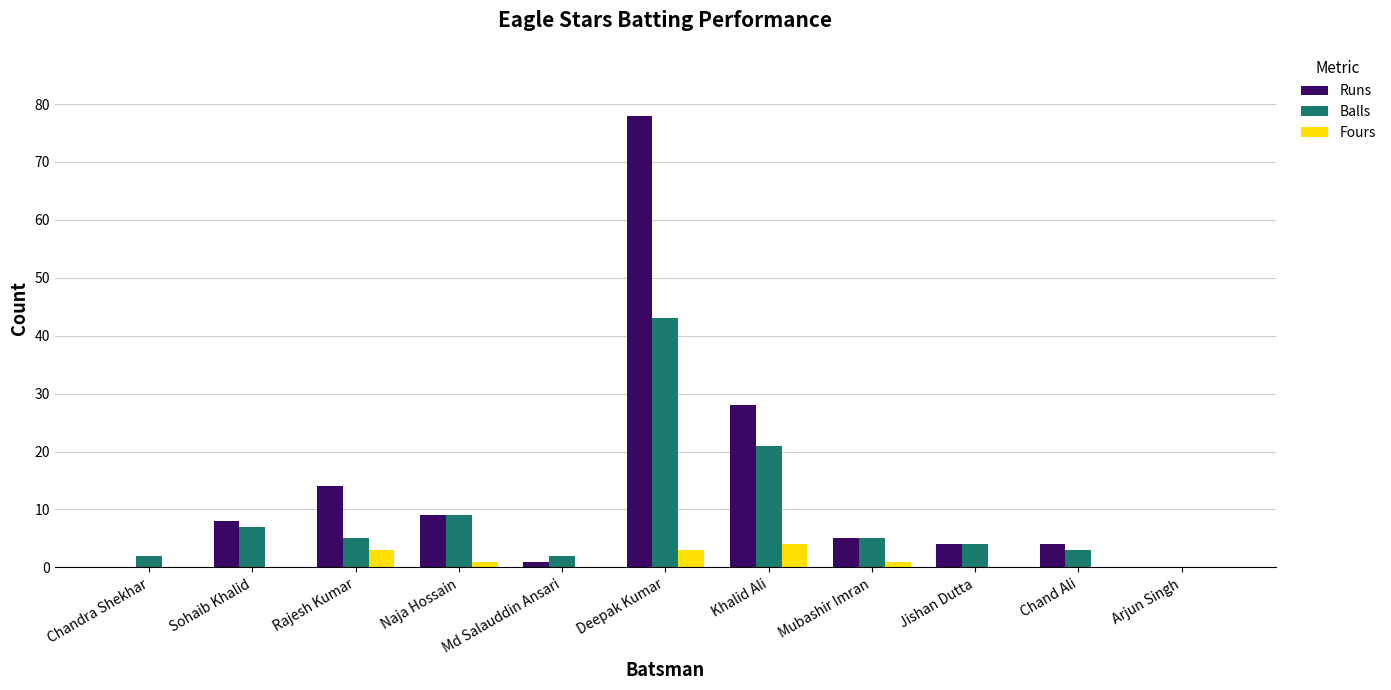

Reading left to right, transcribe all the data shown in this chart.

Runs: 0	8	14	9	1	78	28	5	4	4	0
Balls: 2	7	5	9	2	43	21	5	4	3	0
Fours: 0	0	3	1	0	3	4	1	0	0	0